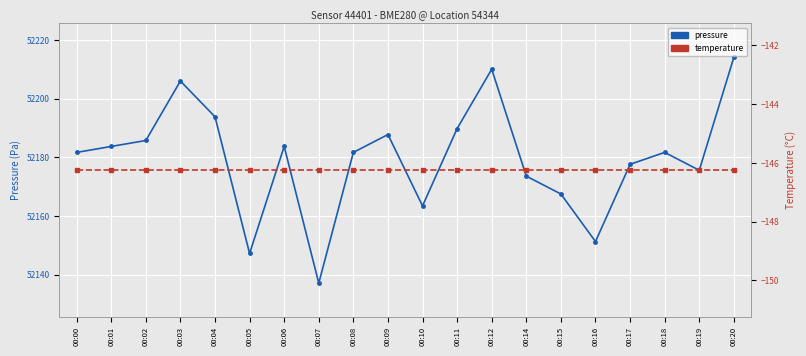

At how many categories does at least one series exceed 23632?

20